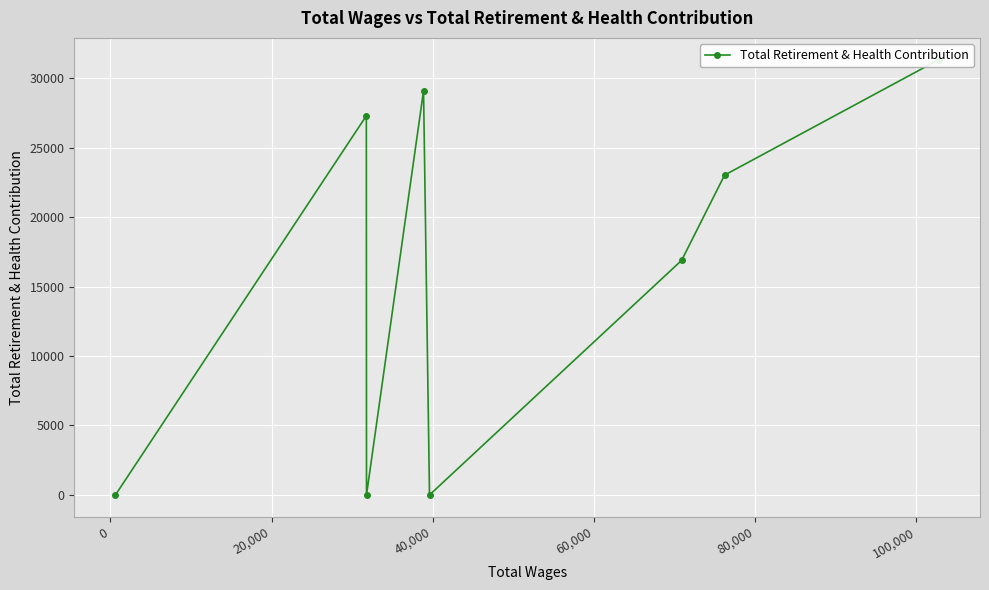

What is the label of the 6th point from the left?

80,000